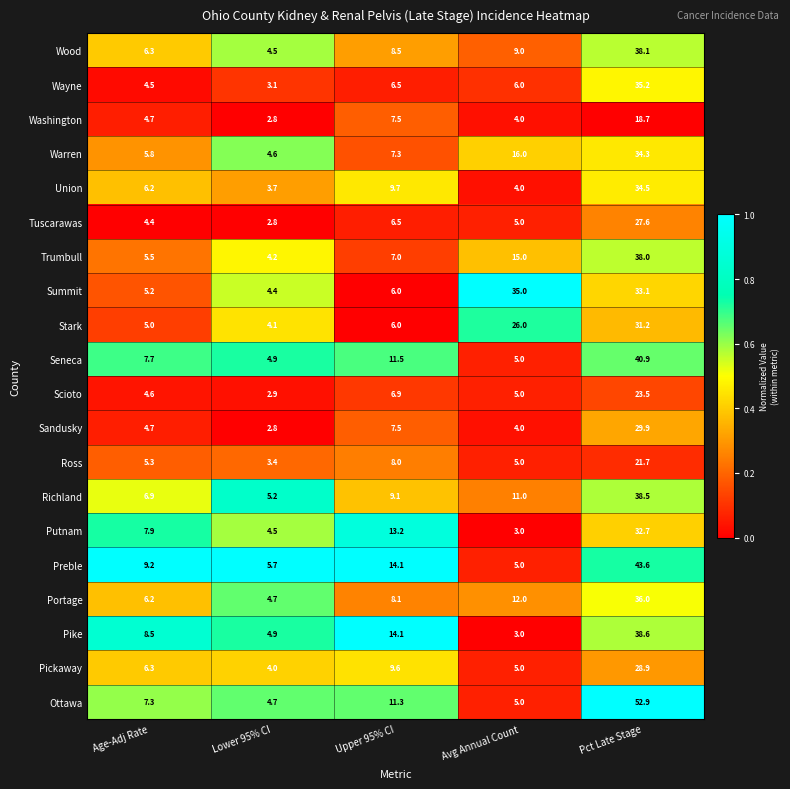

How many data points does each series have?

5